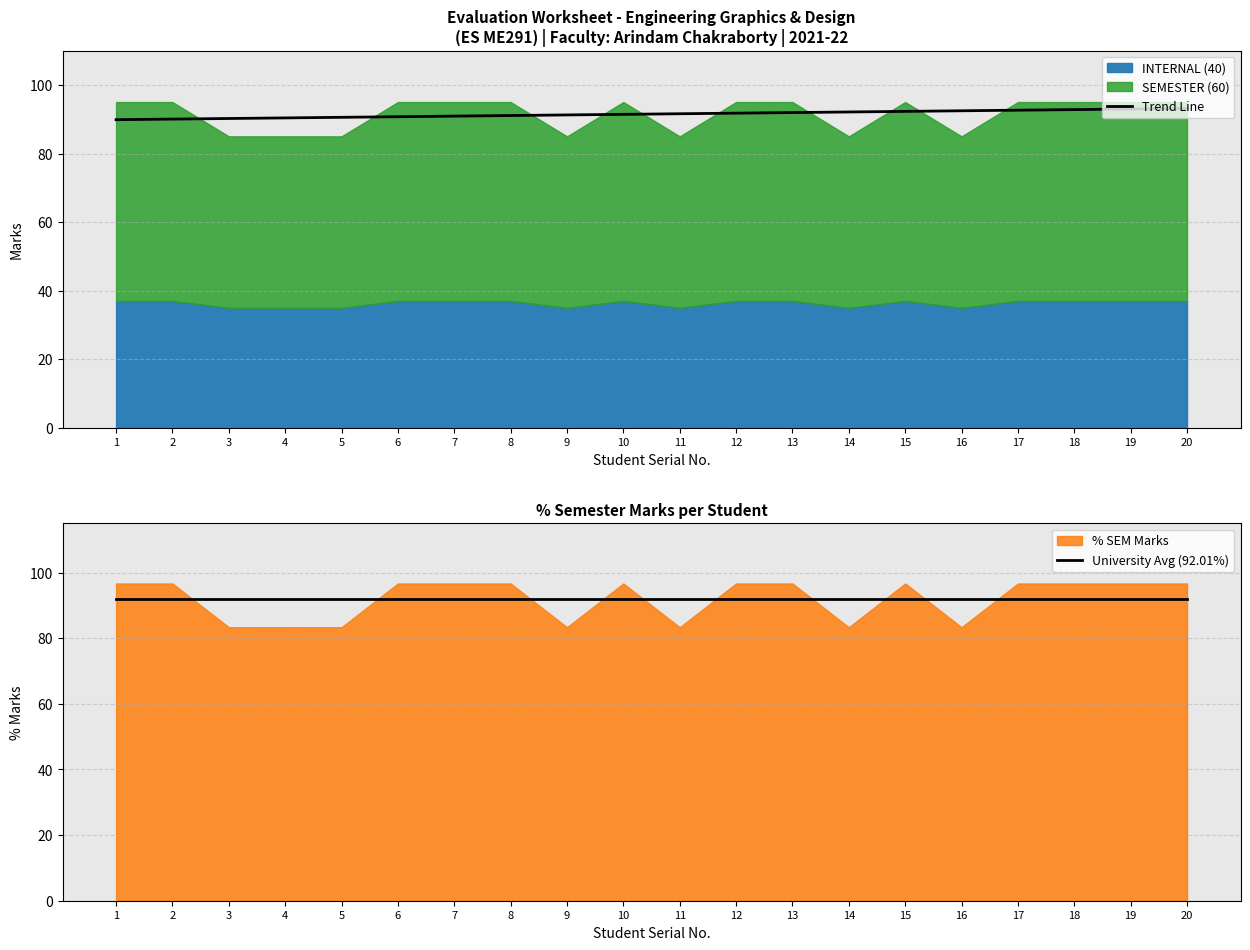

How many intersections are there between University Avg (92.01%) and Trend Line?

1